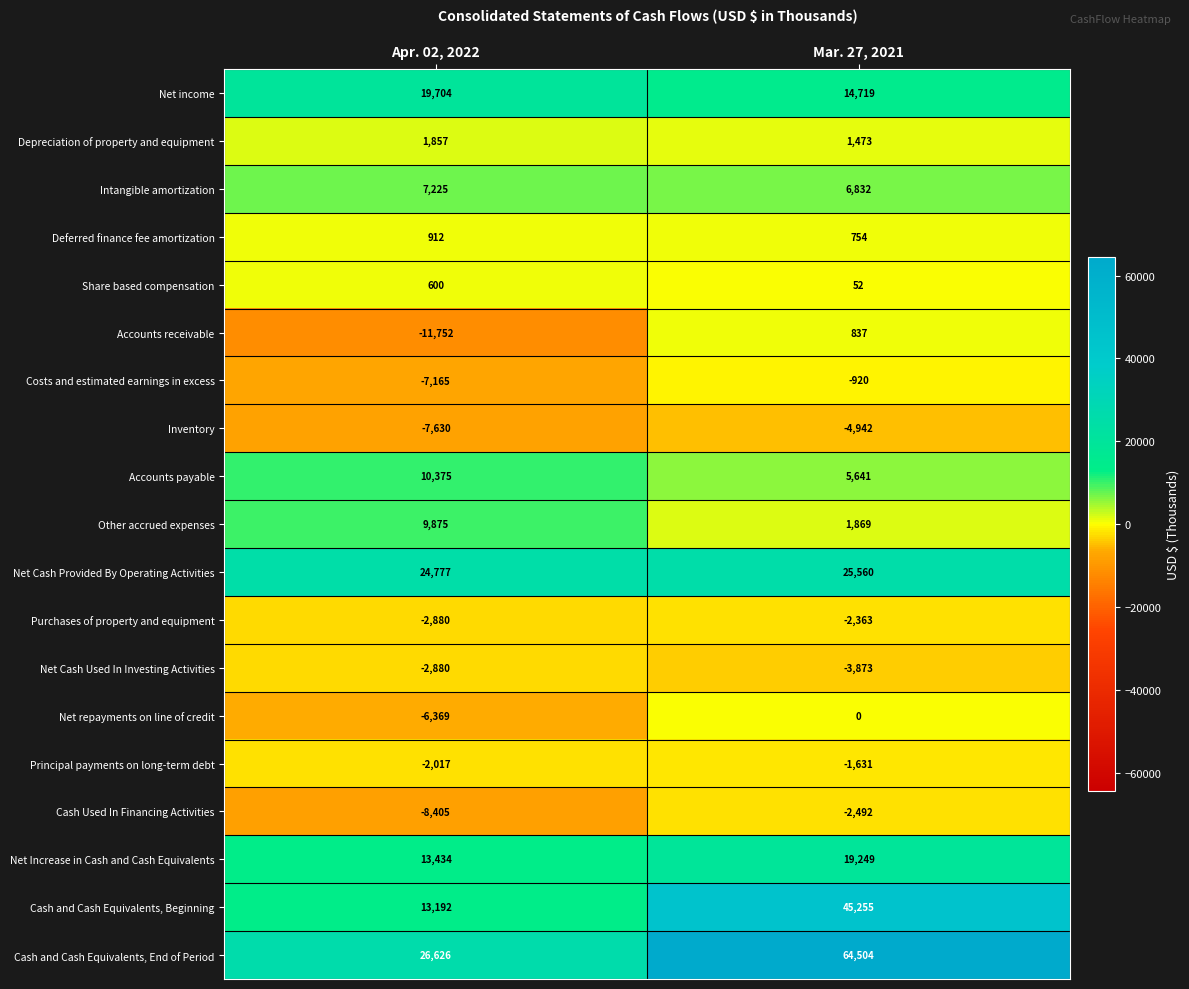

List the labels in order of Net Cash Provided By Operating Activities value, largest first.

Mar. 27, 2021, Apr. 02, 2022